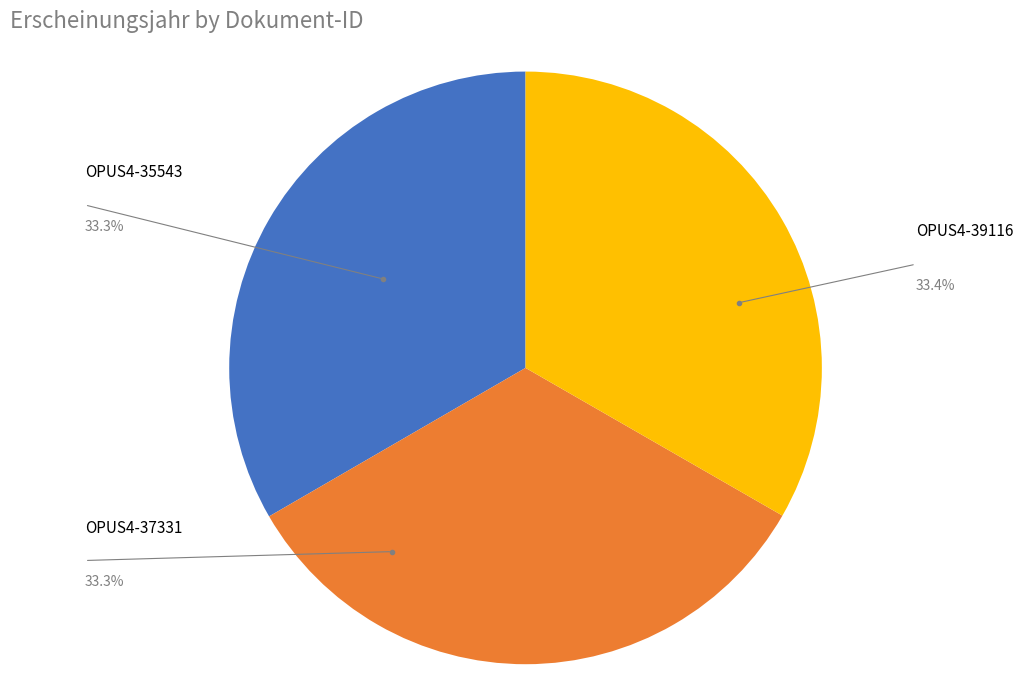

True or false: OPUS4-37331 accounts for 43% of the total.

False